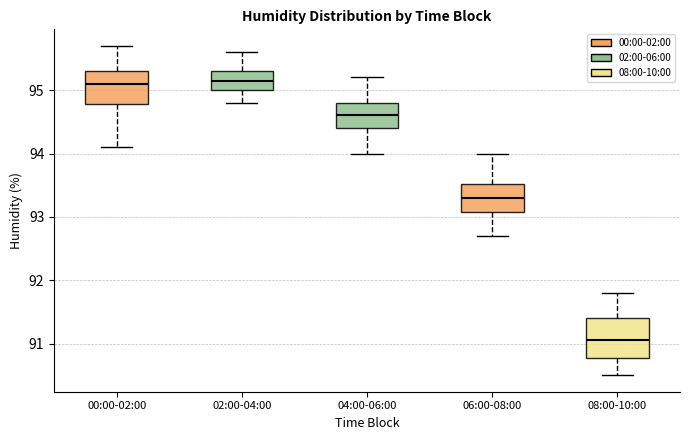

Reading left to right, read every box against the y-axis: the position of its median line, the range the box covers, and the ends of its whiskers. The values are not printed on the chart, so give them approximately, as read against the axis.

00:00-02:00: median 95.1, box 94.8 to 95.3, whiskers 94.1 to 95.7
02:00-04:00: median 95.2, box 95.0 to 95.3, whiskers 94.8 to 95.6
04:00-06:00: median 94.6, box 94.4 to 94.8, whiskers 94.0 to 95.2
06:00-08:00: median 93.3, box 93.1 to 93.5, whiskers 92.7 to 94.0
08:00-10:00: median 91.1, box 90.8 to 91.4, whiskers 90.5 to 91.8